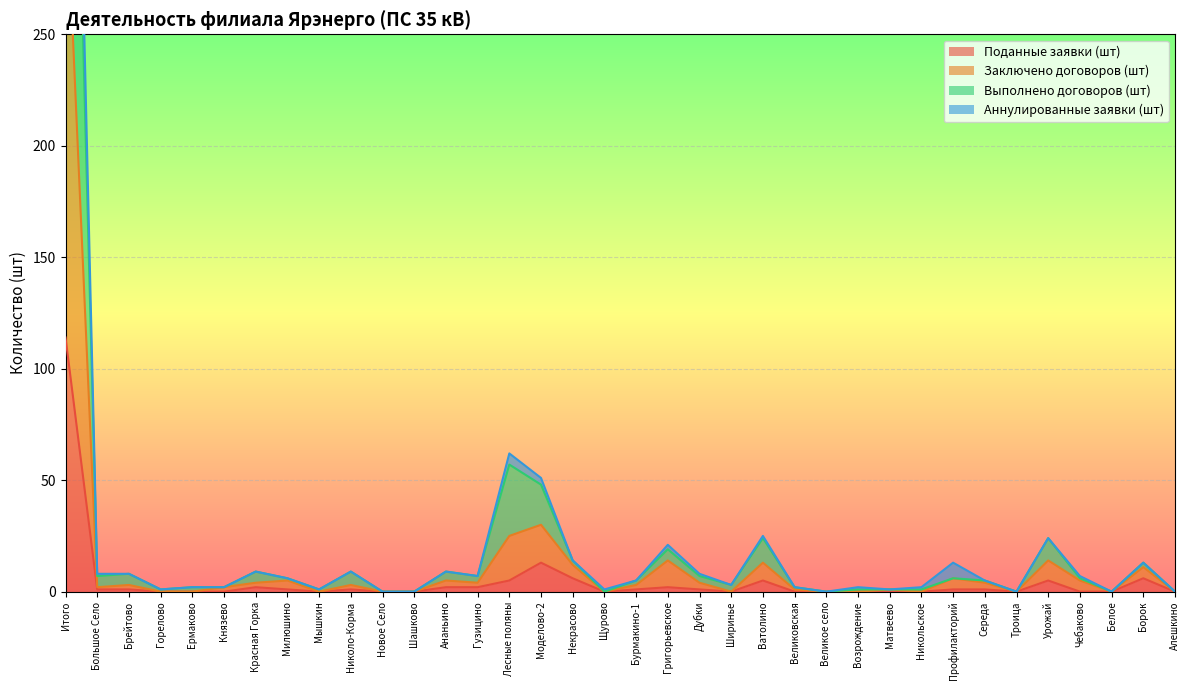

How many data points in Аннулированные заявки (шт) are less than 6?

18